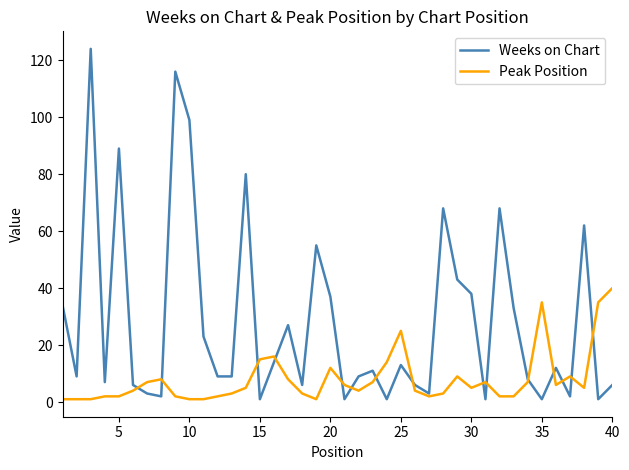

Which series has the widest spread of values?

Weeks on Chart